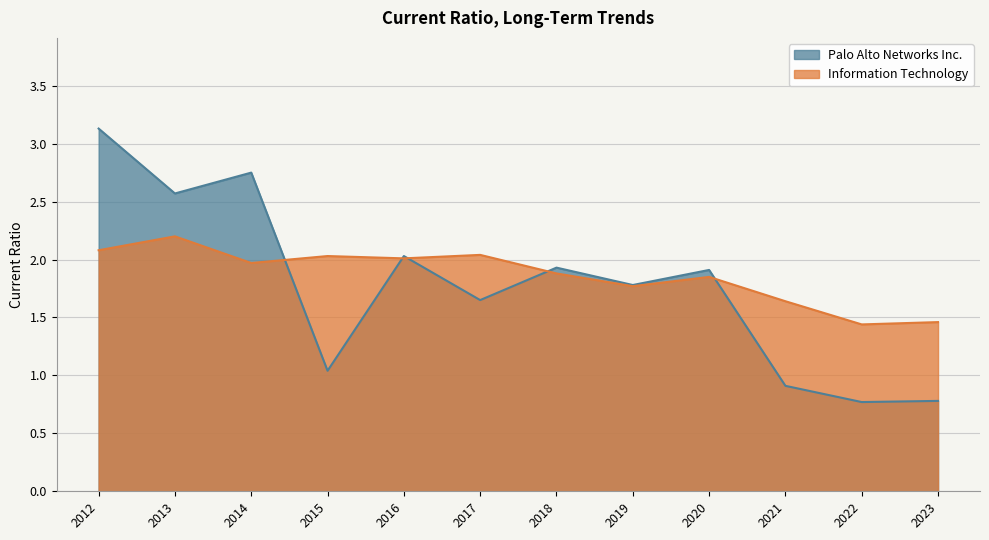

Between which two adjacent categories do Information Technology and Palo Alto Networks Inc. first intersect?

2014 and 2015